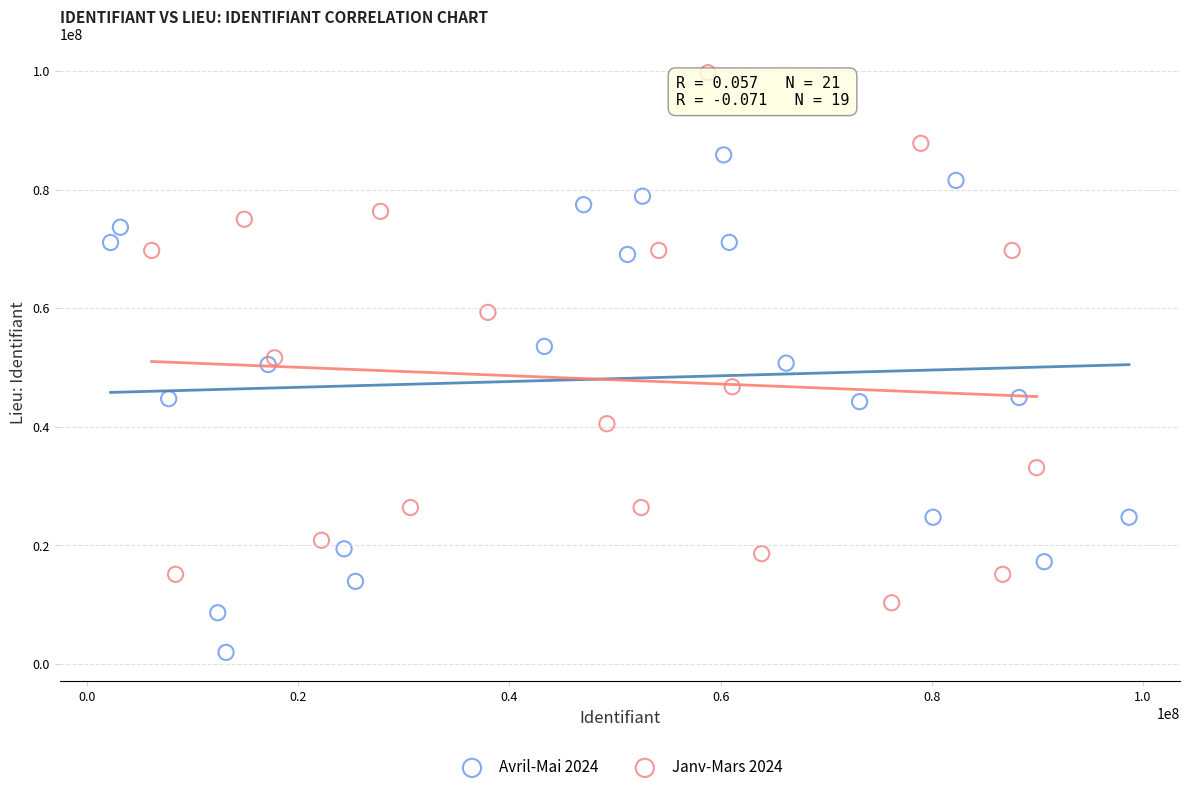

Which series contains the lowest Y value?

Avril-Mai 2024